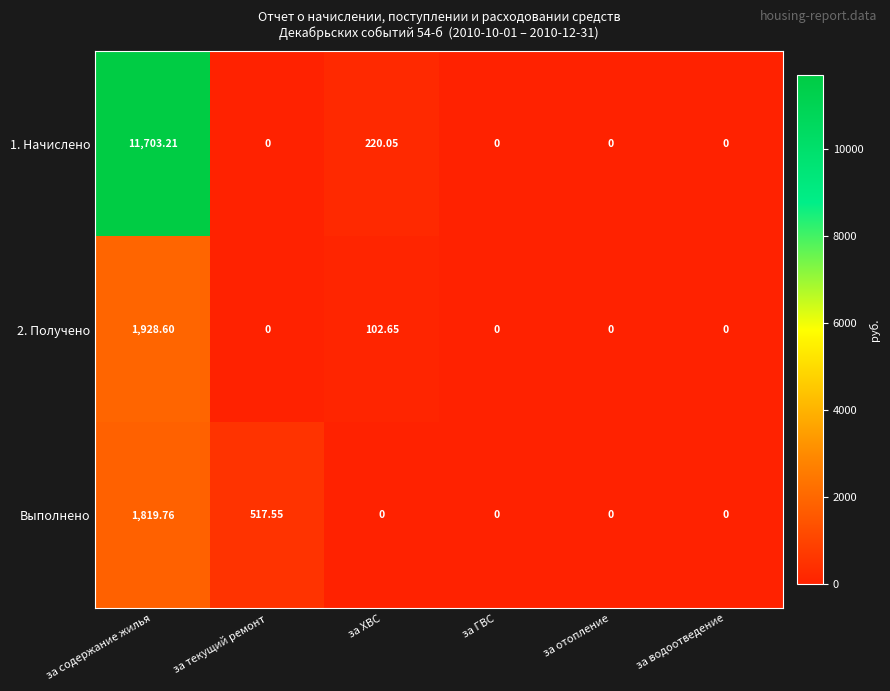

Which series changed the most between за текущий ремонт and за ХВС?

Выполнено